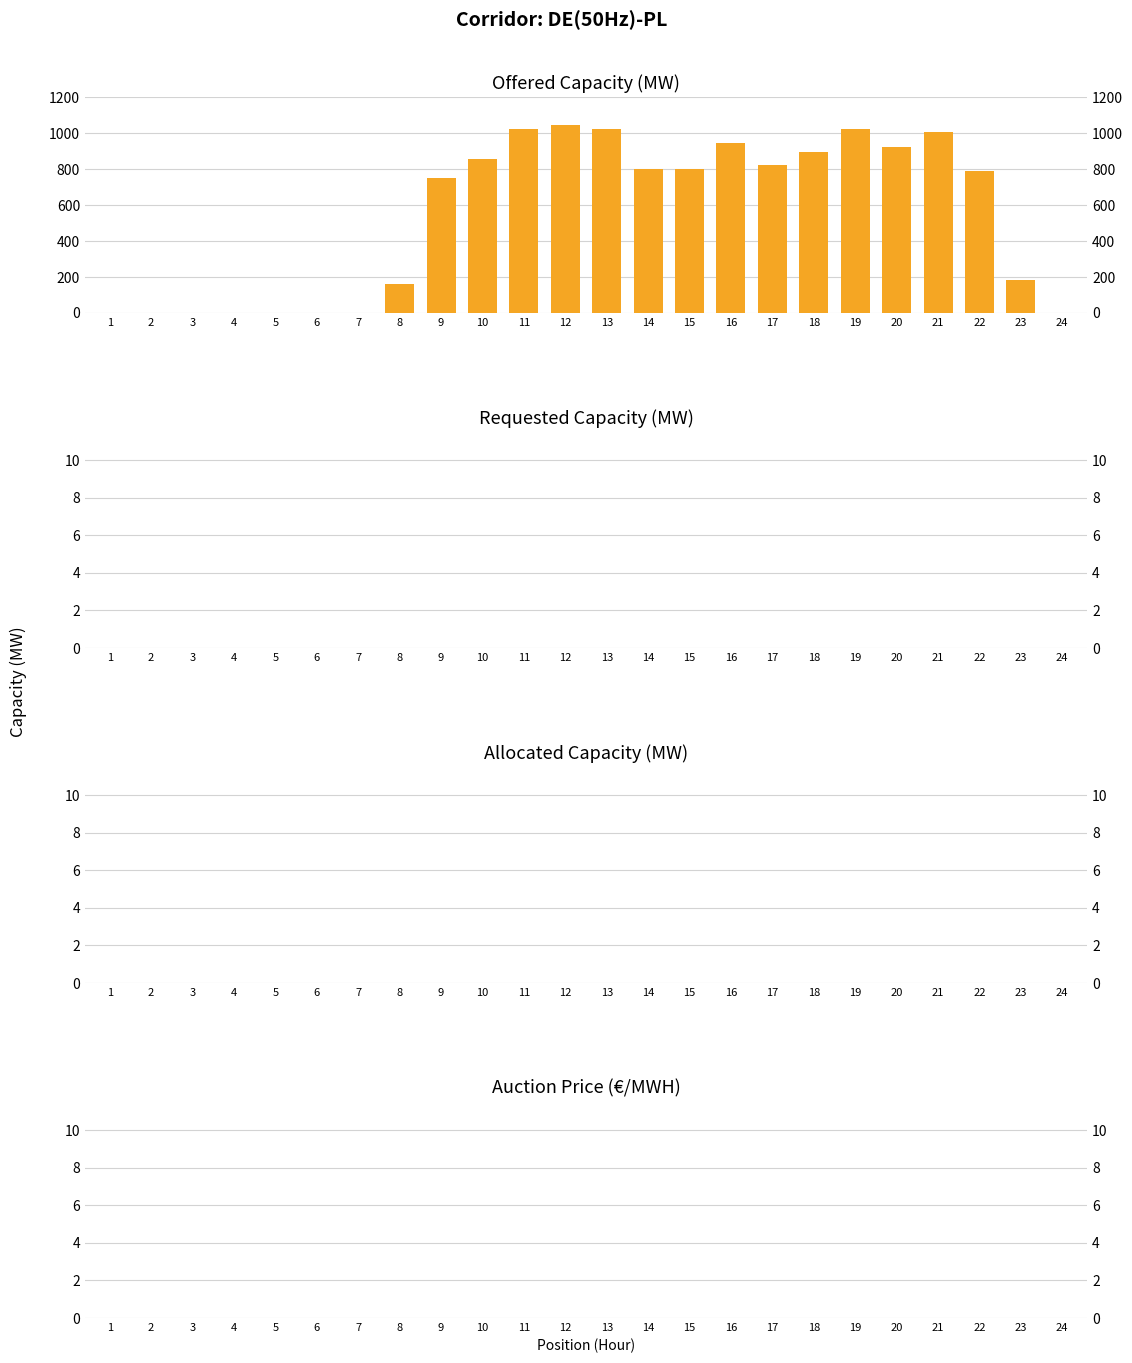

Reading left to right, transcribe all the data shown in this chart.

1=0	2=0	3=0	4=0	5=0	6=0	7=0	8=162	9=750	10=855	11=1025	12=1045	13=1025	14=800	15=800	16=945	17=825	18=895	19=1025	20=925	21=1005	22=788	23=182	24=0